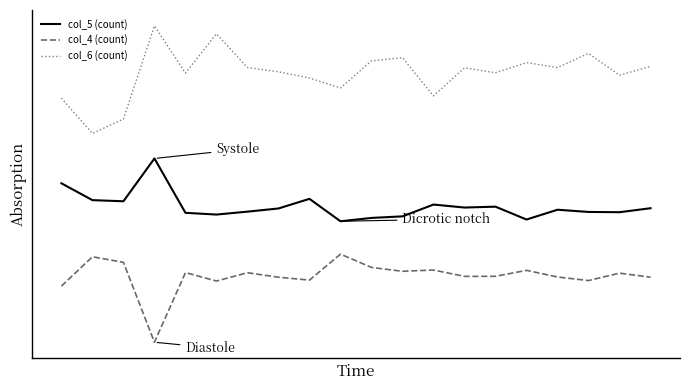

What is the highest value of the col_5 (count) series?

10861